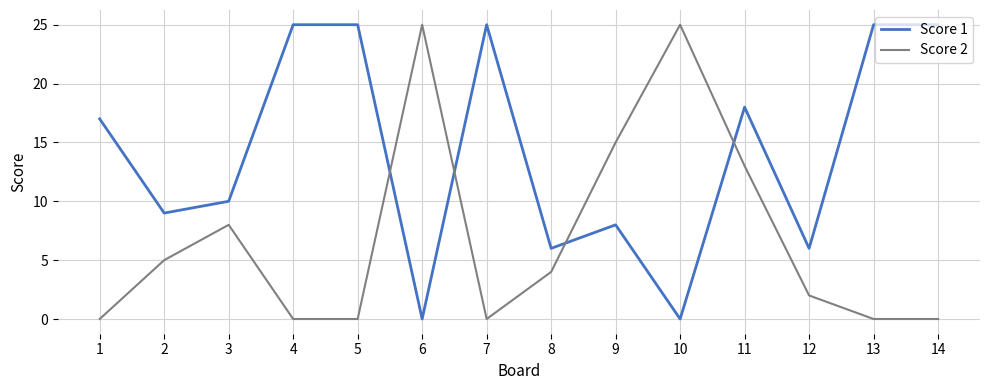

Reading right to left, extract all data points from this chart.

Score 1: 25	25	6	18	0	8	6	25	0	25	25	10	9	17
Score 2: 0	0	2	13	25	15	4	0	25	0	0	8	5	0